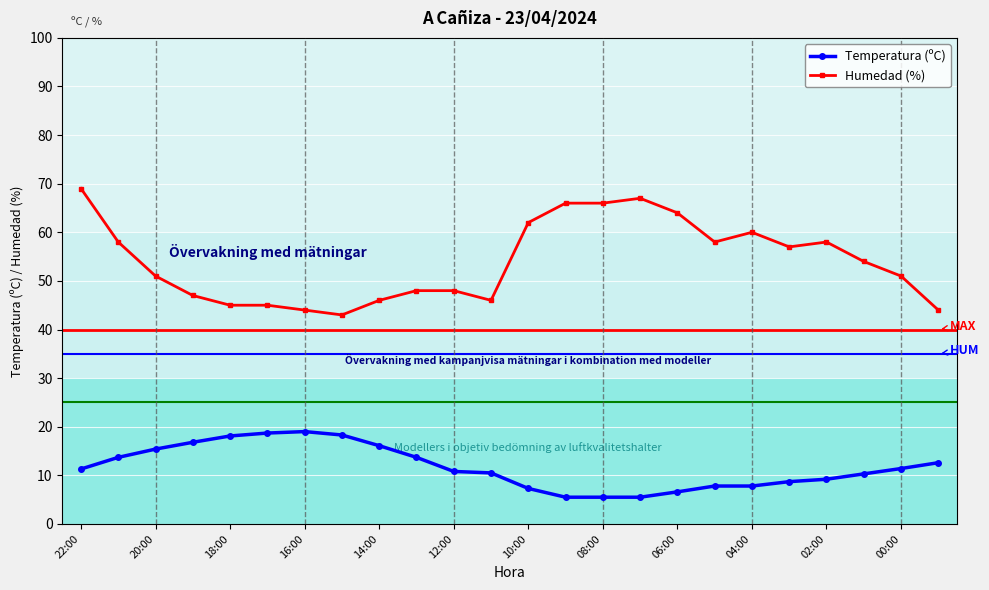

How many series are shown in this chart?

2